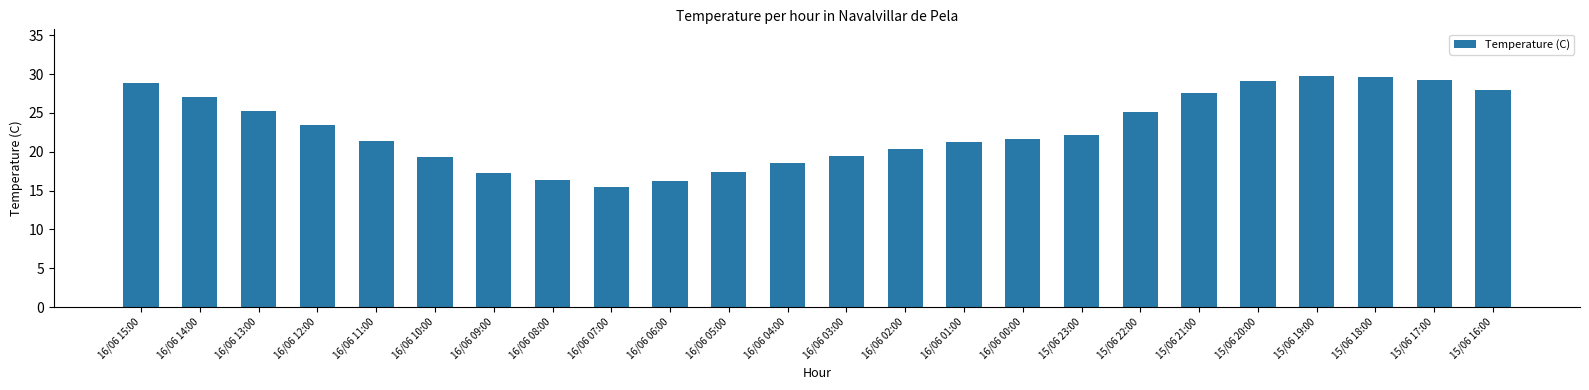

Which category has the lowest value across all series?

16/06 07:00